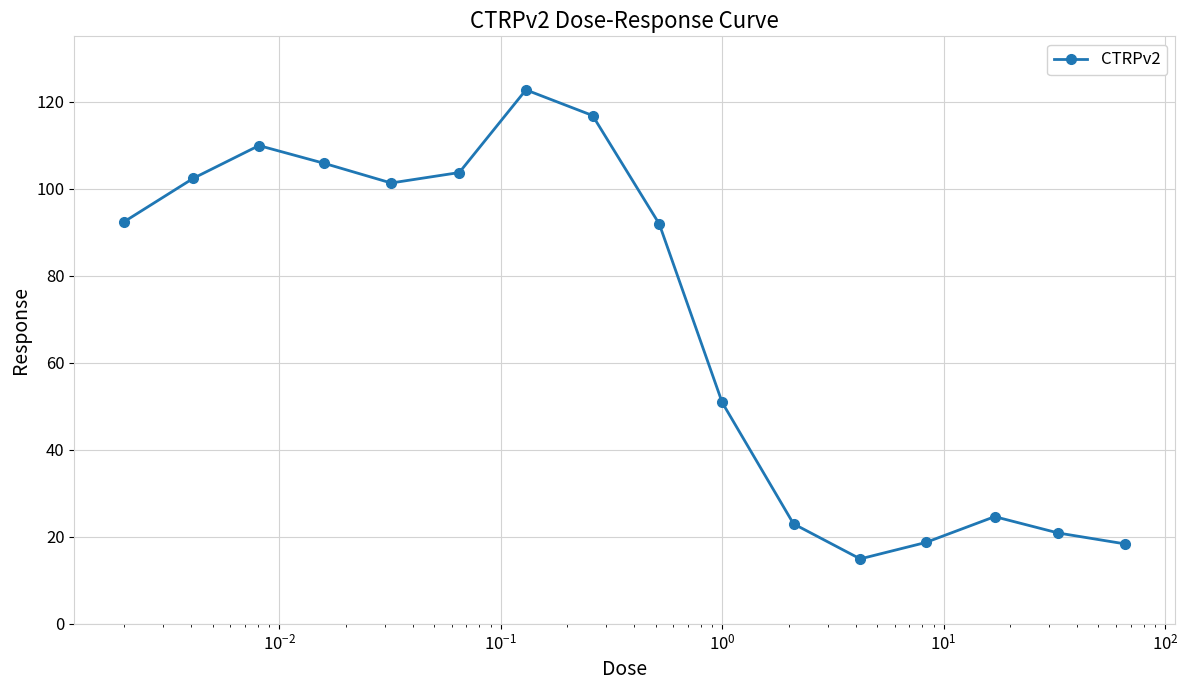

How many interior local valleys (lower than both neighbors) does the data have?

2